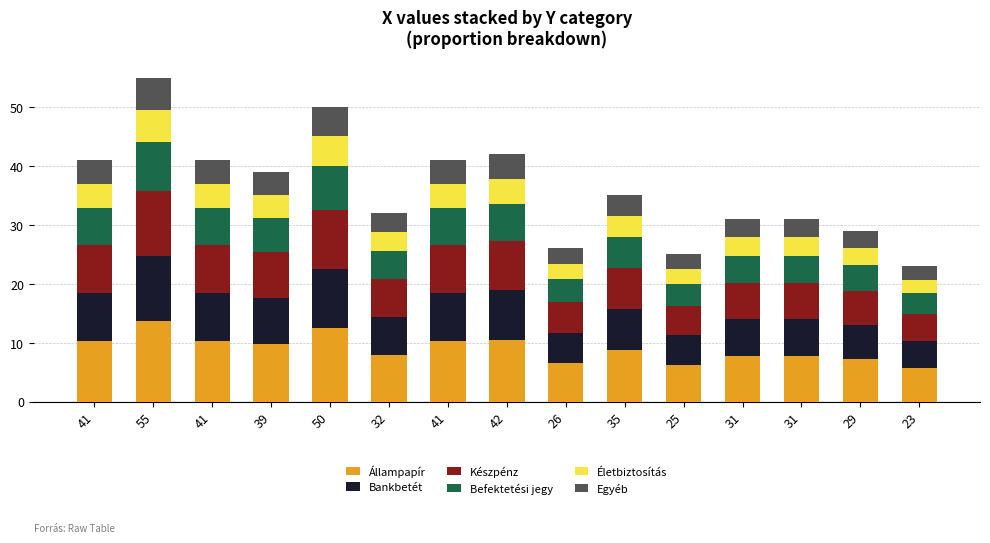

What are all the series names shown in the legend?

Állampapír, Bankbetét, Készpénz, Befektetési jegy, Életbiztosítás, Egyéb